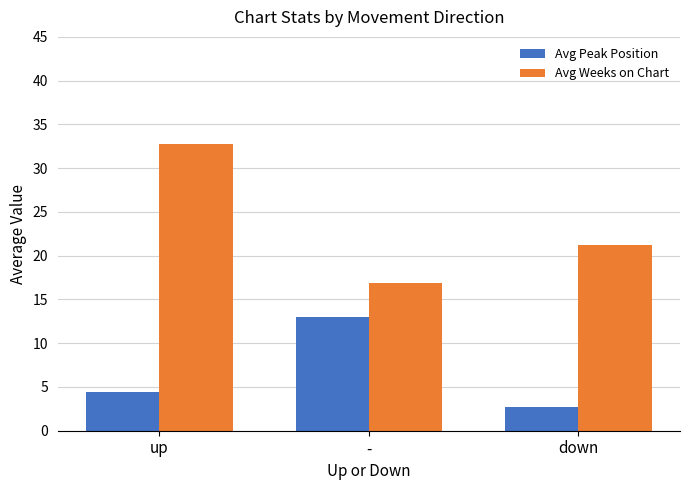

Is it true that Avg Peak Position equals 5.8 at -?

False